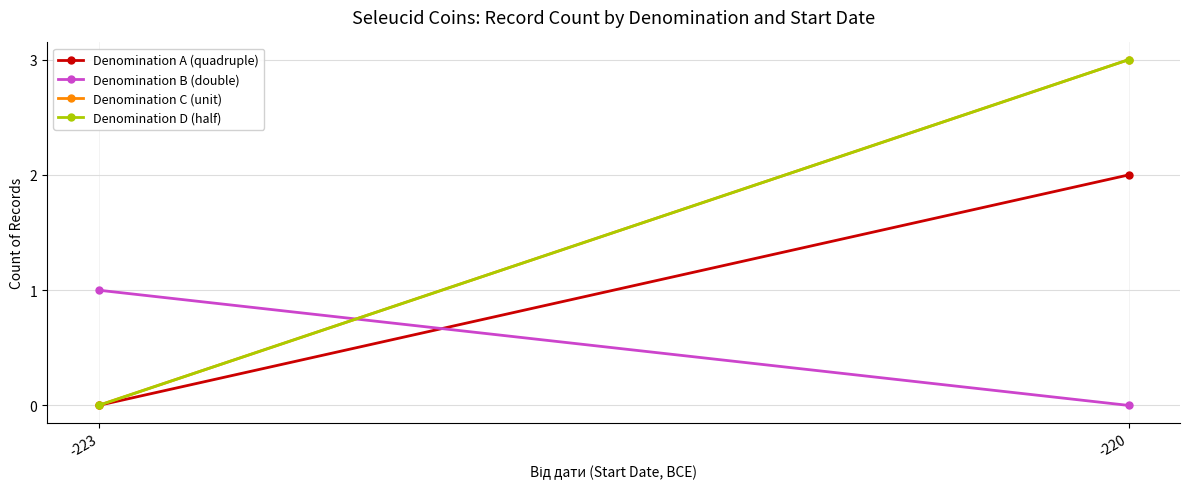

At how many categories does at least one series exceed 0?

2